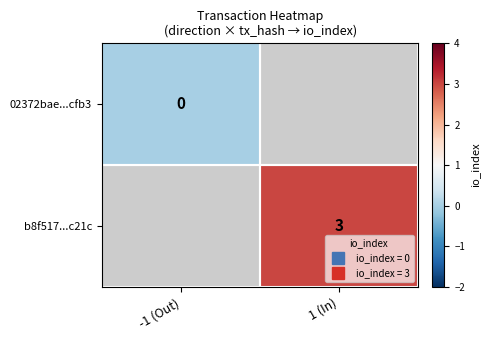

What is the greatest value displayed?

3.0